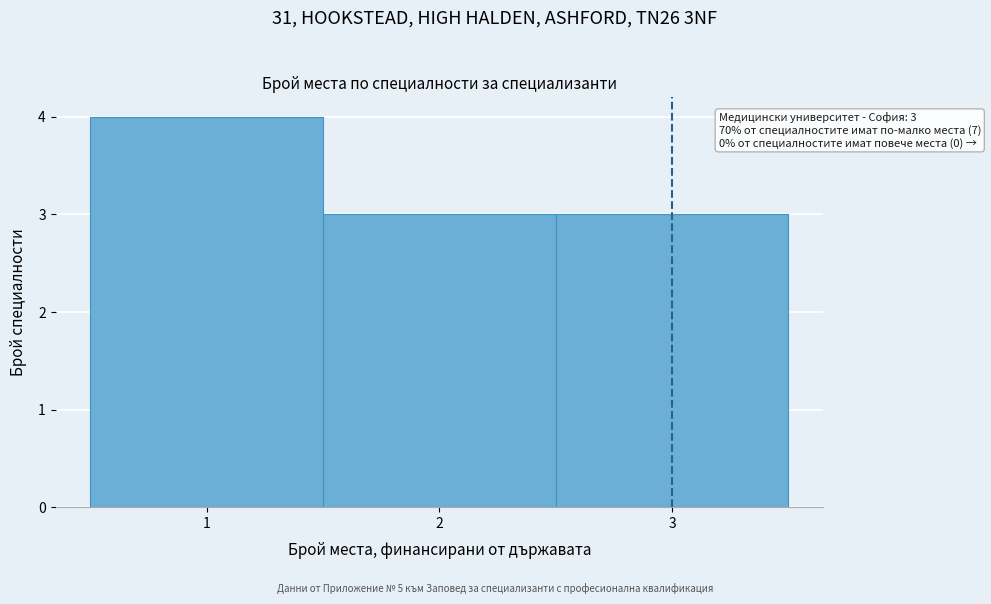

Over which range of the x-axis is the bar tallest?

0.5 to 1.5